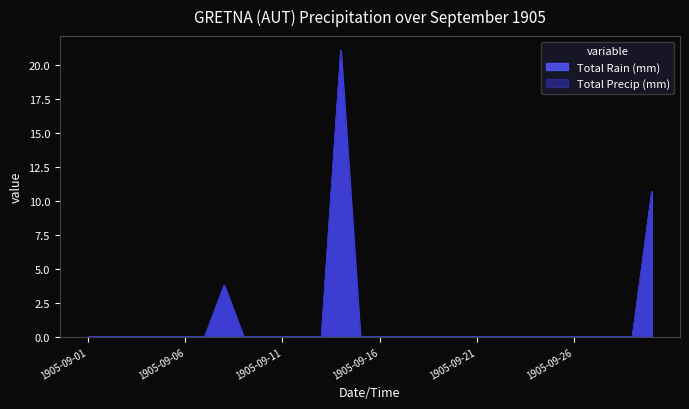

Is the value of Total Precip (mm) at 1905-09-23 greater than the value of Total Rain (mm) at 1905-09-28?

No